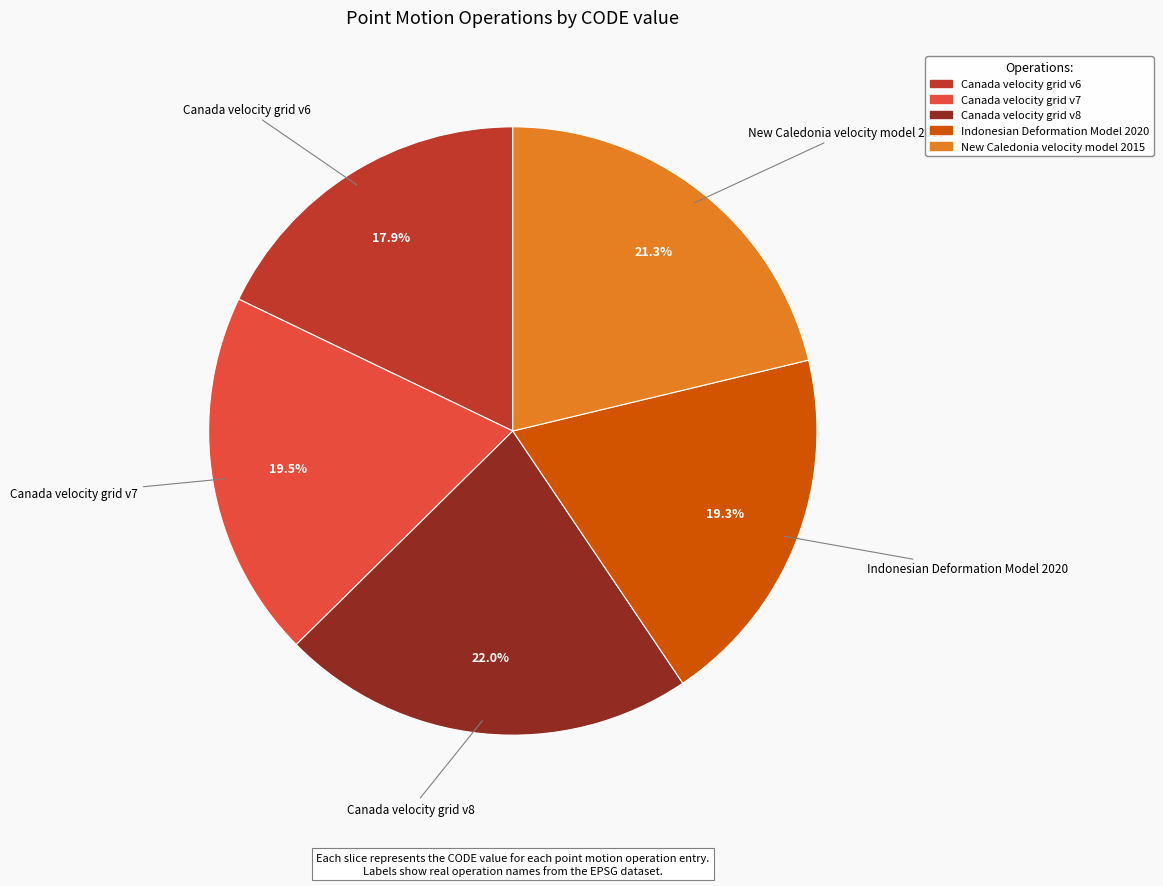

To the nearest percent, what is the difference between the Canada velocity grid v8 and New Caledonia velocity model 2015 slice percentages?

1%